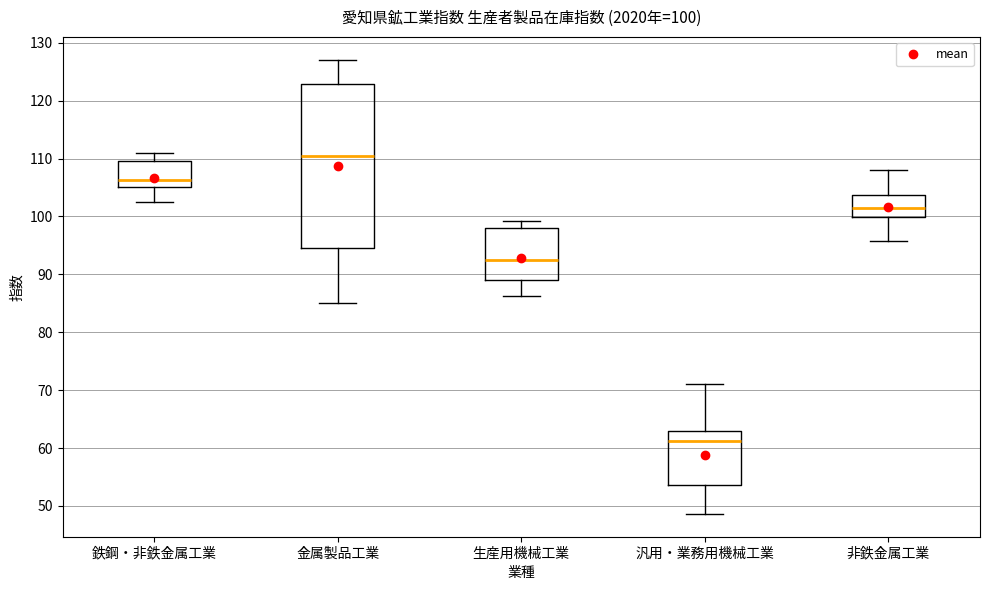

Which box has the highest median line?

金属製品工業